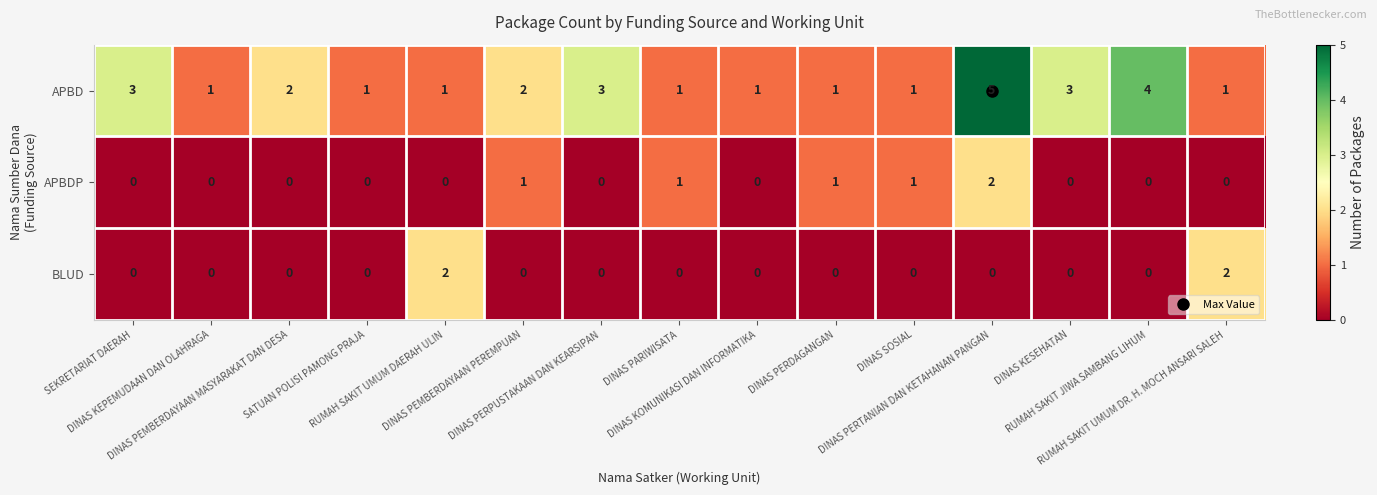

Which category has the highest value across all series?

DINAS PERTANIAN DAN KETAHANAN PANGAN